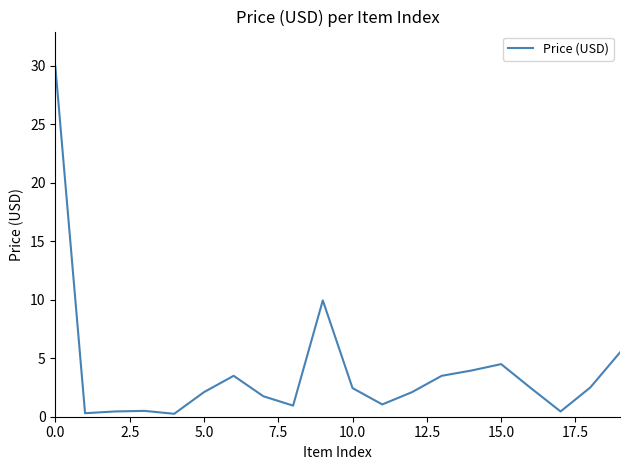

What is the difference between the maximum and minimum values?

29.7